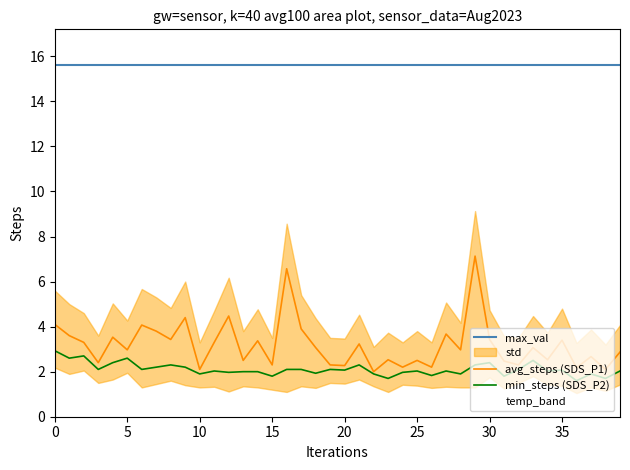

What value does the max_val series have at 19?

15.6